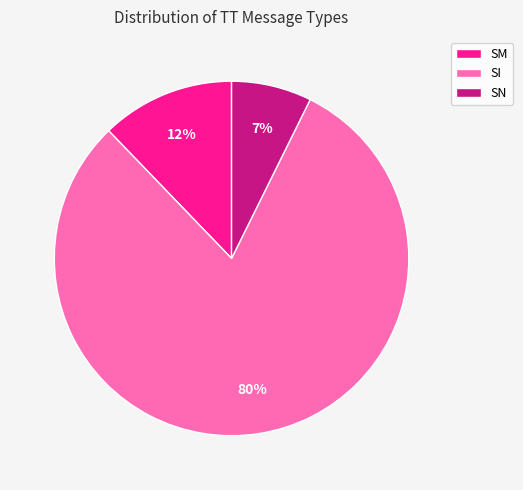

What percentage is the SN slice, to the nearest percent?

7%